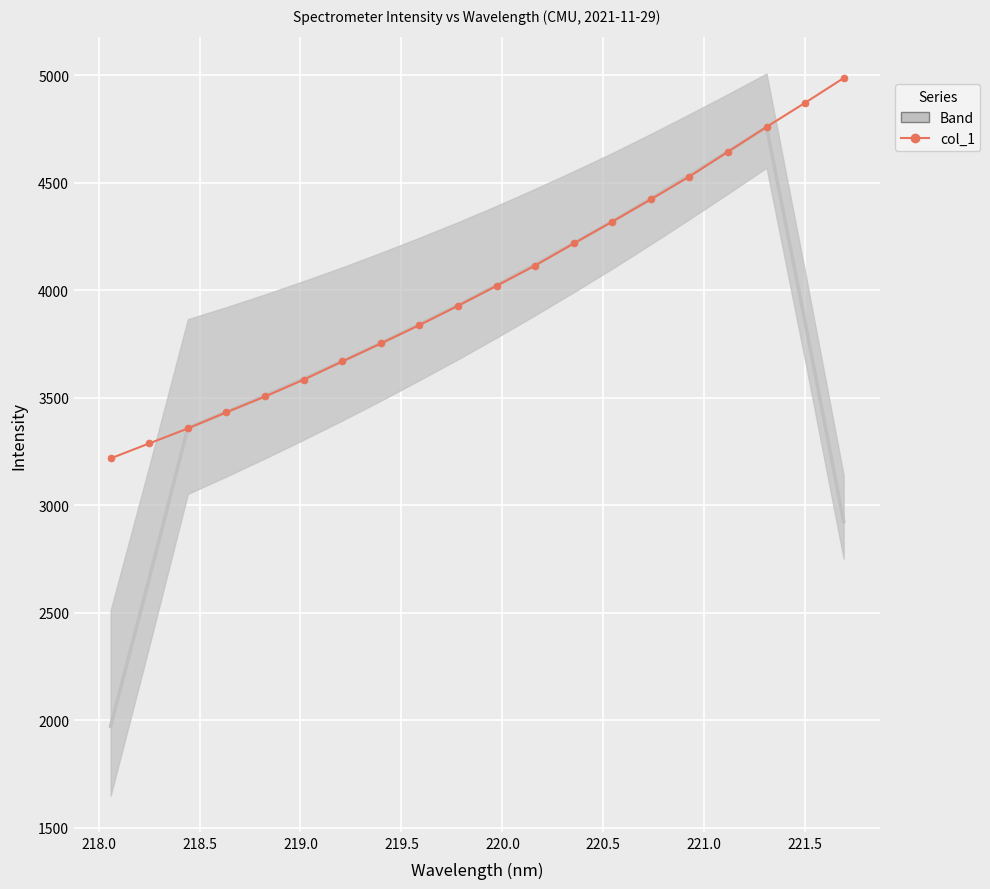

The chart shows a value of 5481.8 at 221.0. True or false?

False